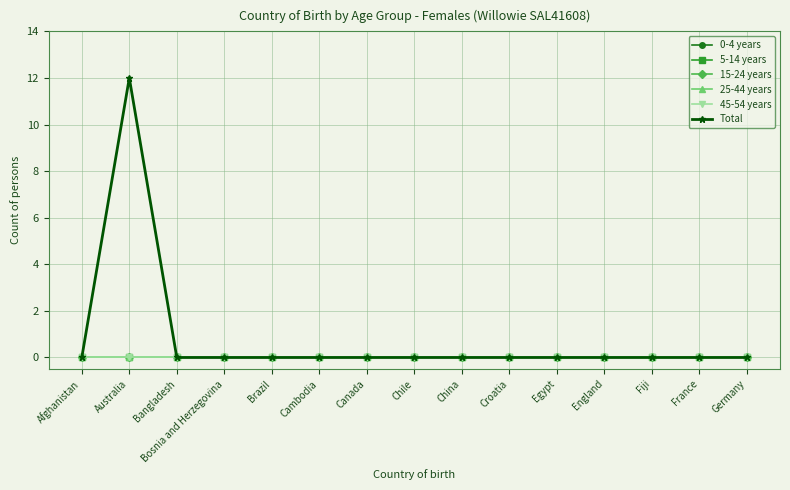

Is this an area chart (filled region under the line)?

No